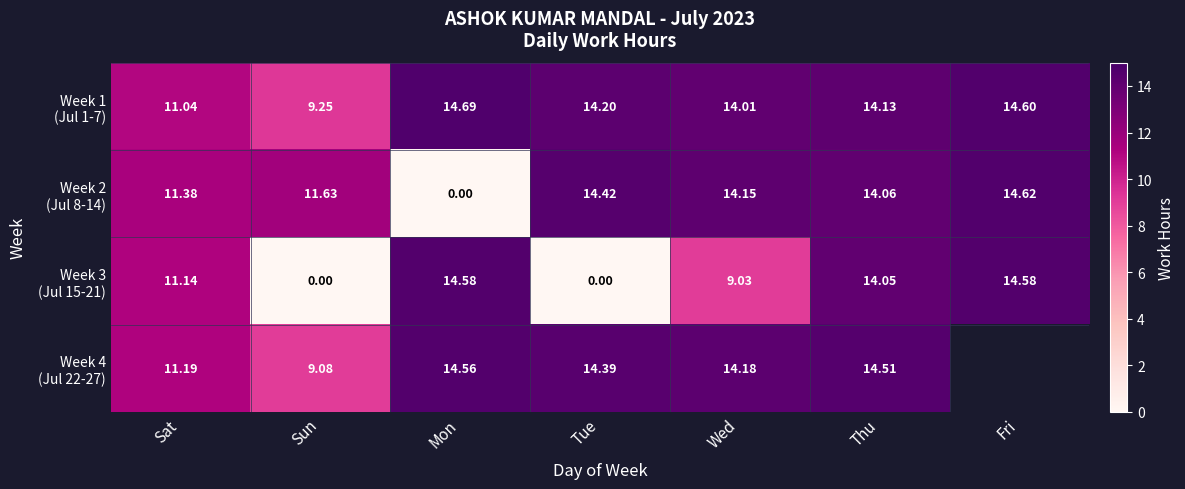

What is the approximate value of Week 4 (Jul 22-27) at Tue?

14.4